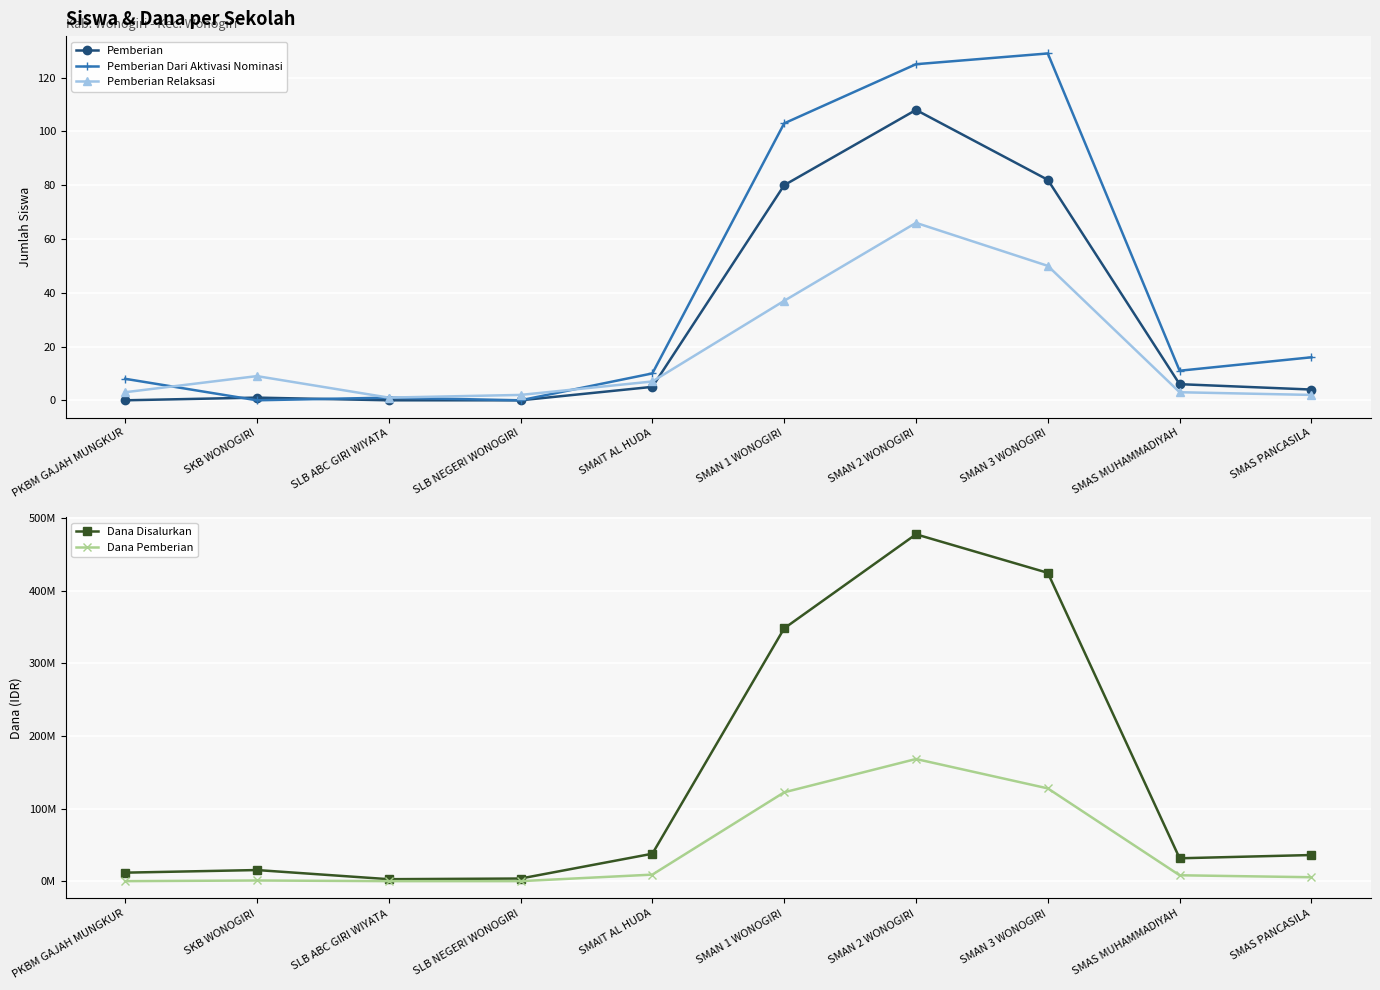

What are all the series names shown in the legend?

Pemberian, Pemberian Dari Aktivasi Nominasi, Pemberian Relaksasi, Dana Disalurkan, Dana Pemberian